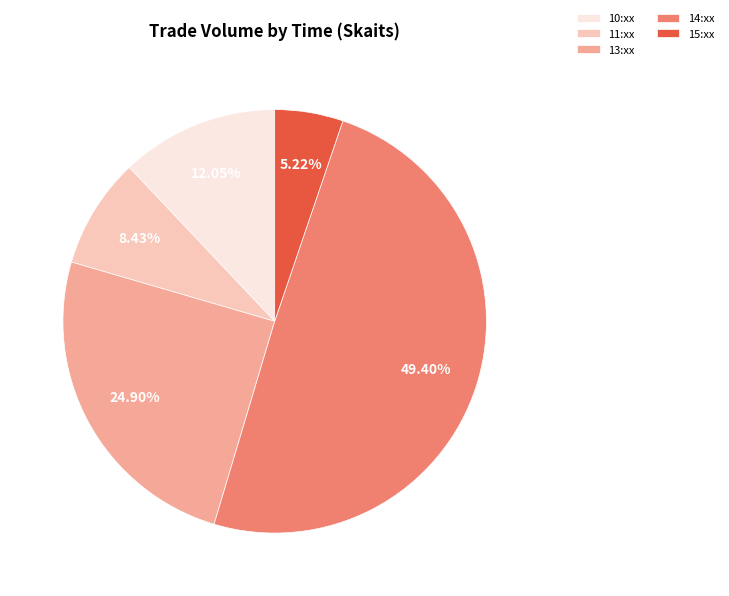

Combined, do 14:xx and 13:xx account for over 50%?

Yes